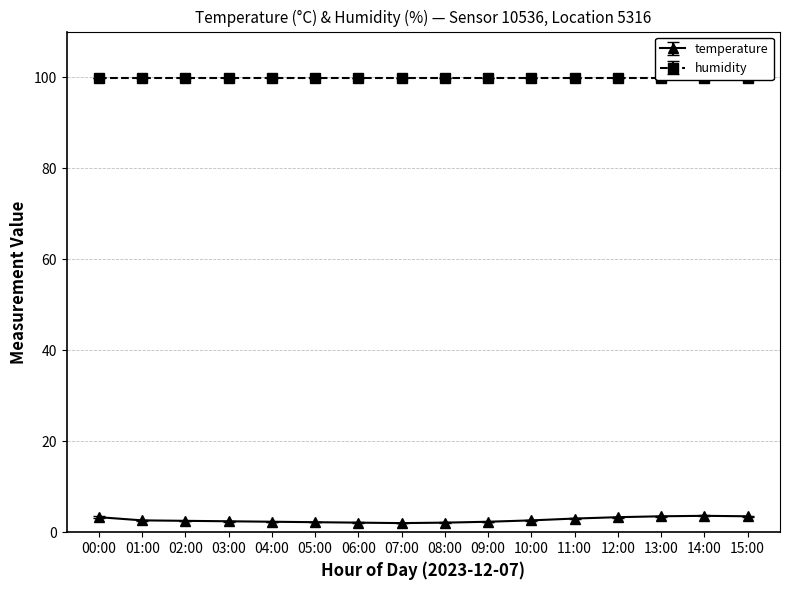

Reading right to left, extract all data points from this chart.

3.5	3.6	3.5	3.3	3.0	2.6	2.3	2.1	2.0	2.1	2.2	2.3	2.4	2.5	2.6	3.3